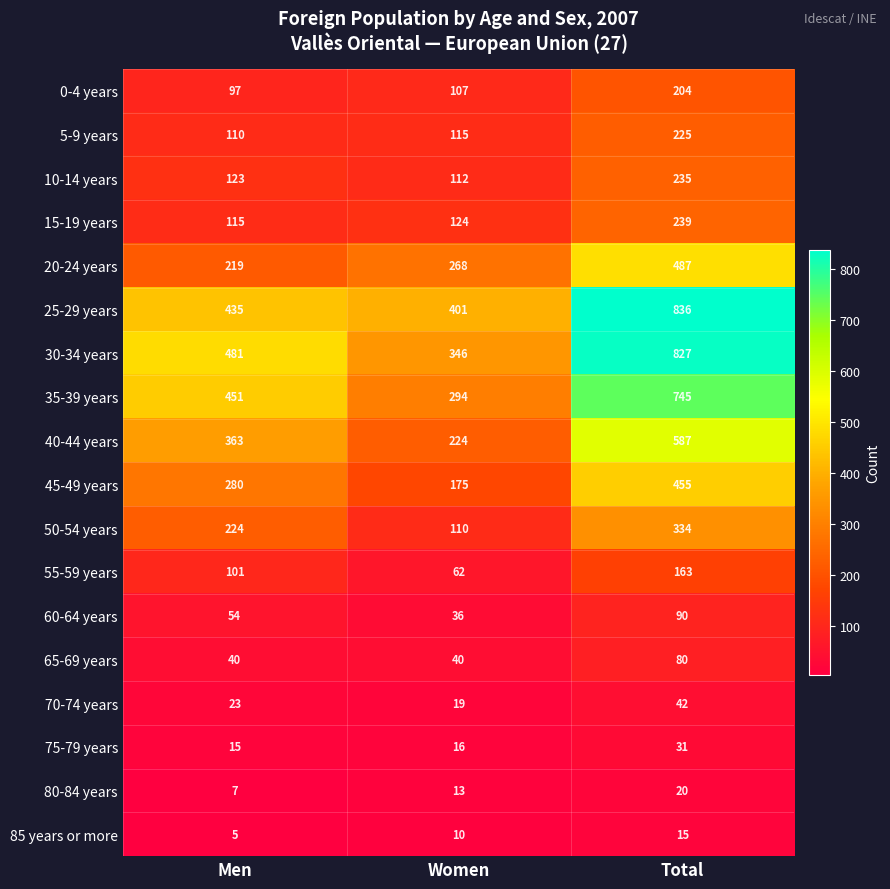

True or false: 55-59 years has a value of 101 at Men.

True